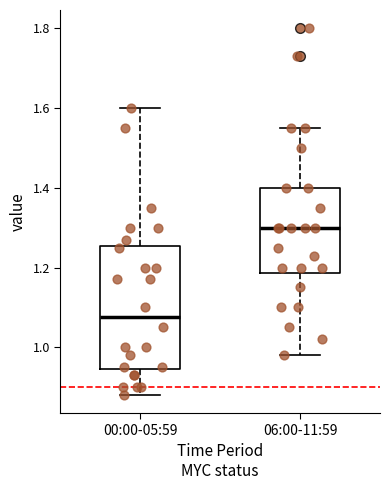

Reading left to right, read every box against the y-axis: the position of its median line, the range the box covers, and the ends of its whiskers. The values are not printed on the chart, so give them approximately, as read against the axis.

00:00-05:59: median 1.08, box 0.94 to 1.26, whiskers 0.88 to 1.60
06:00-11:59: median 1.30, box 1.18 to 1.40, whiskers 0.98 to 1.56